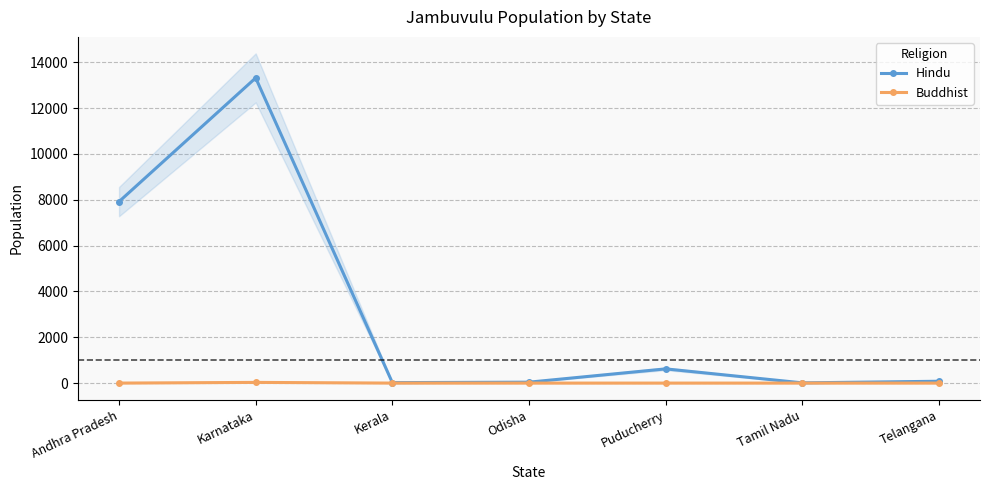

What is the label of the 2nd point from the left?

Karnataka